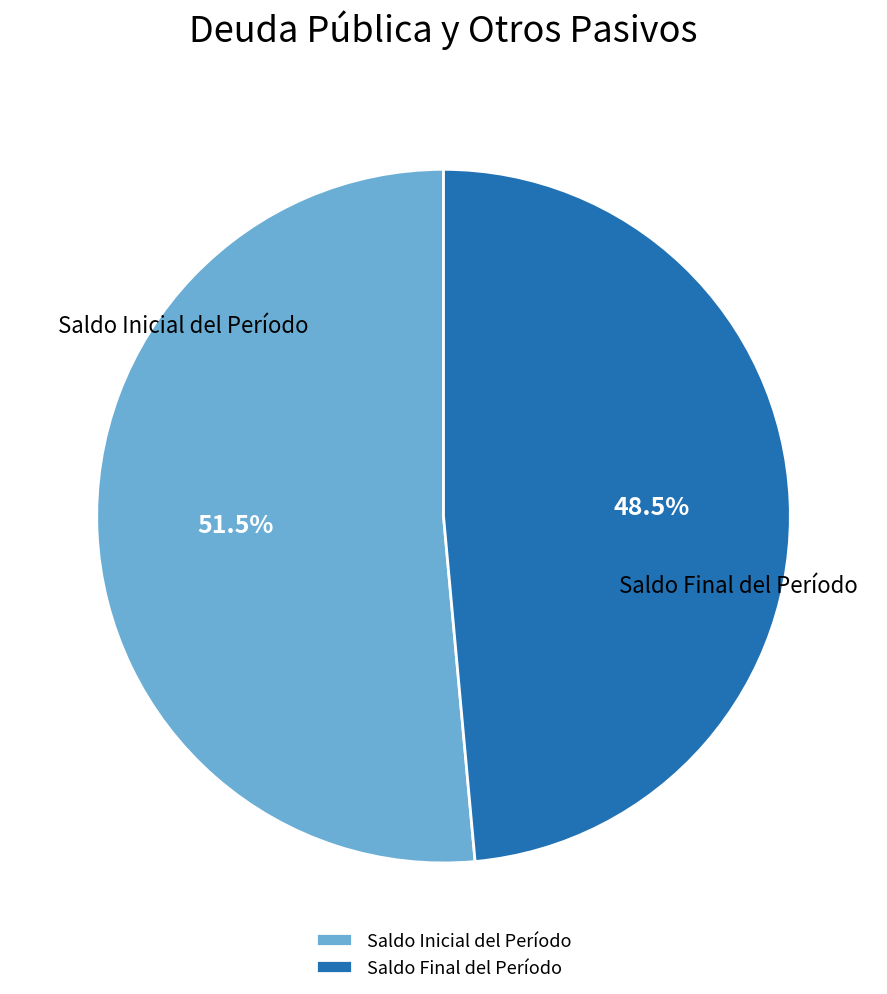

Count the number of slices in the pie.

2